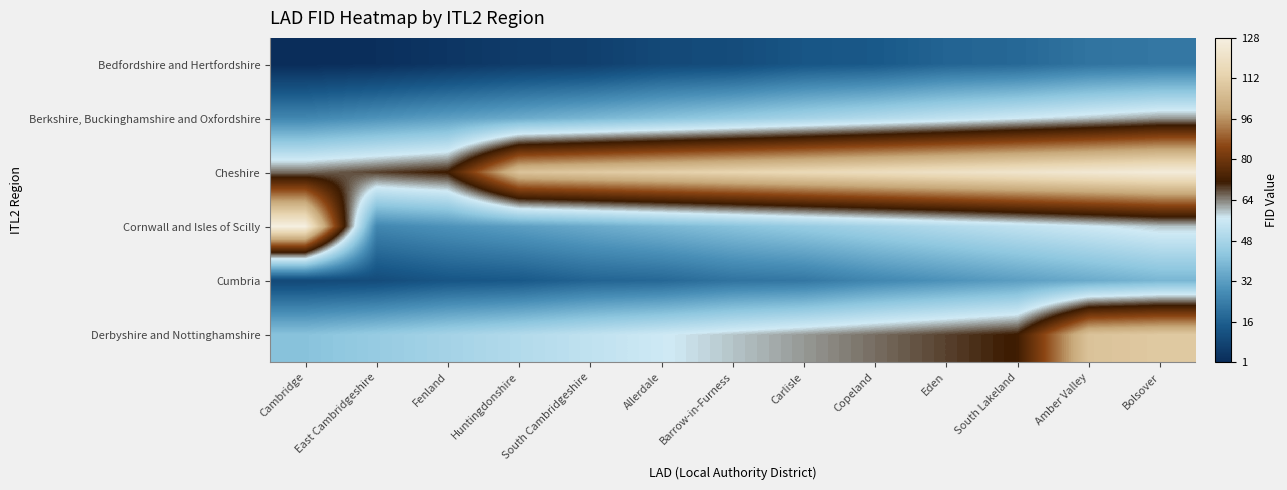

At how many categories does at least one series exceed 14?

13